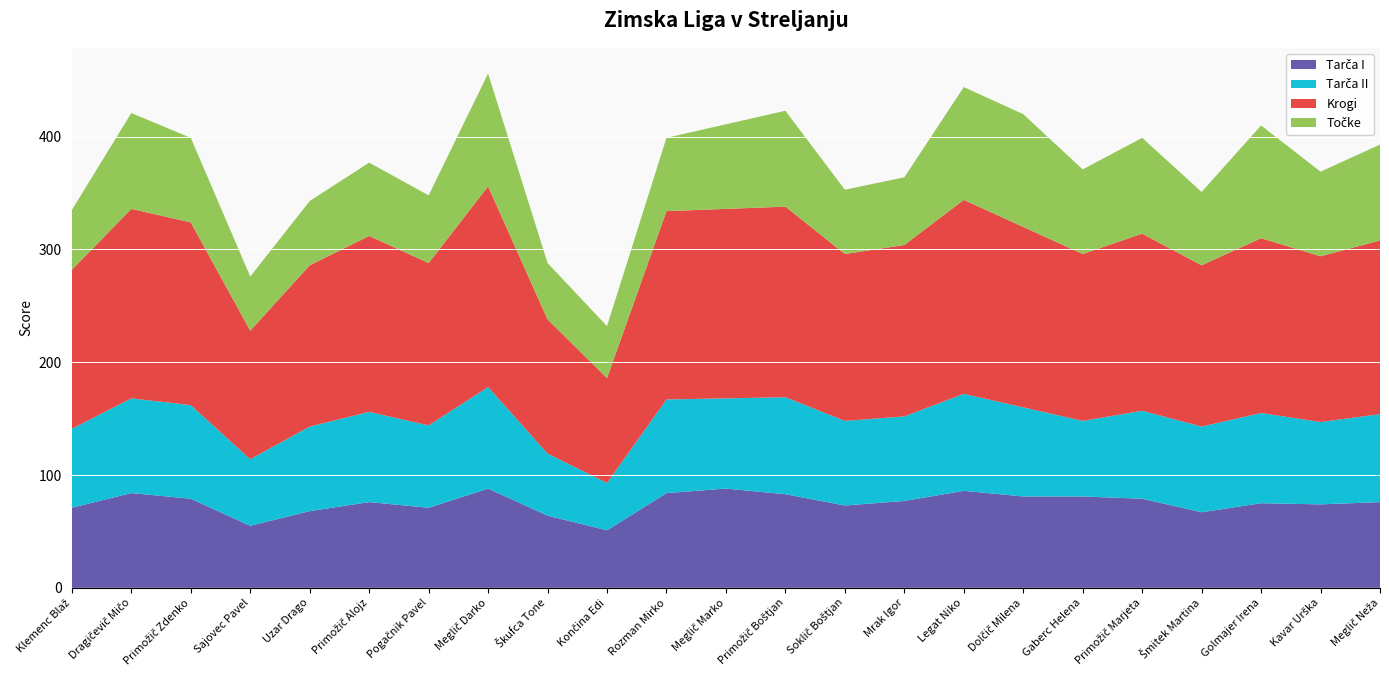

Reading right to left, what are all the values shown in this chart?

Tarča I: 76	74	75	67	79	81	81	86	77	73	83	88	84	51	64	88	71	76	68	55	79	84	71
Tarča II: 78	73	80	76	78	67	79	86	75	75	86	80	83	42	55	90	73	80	75	59	83	84	70
Krogi: 154	147	155	143	157	148	160	172	152	148	169	168	167	93	119	178	144	156	143	114	162	168	141
Točke: 85	75	100	65	85	75	100	100	60	57	85	75	65	46	50	100	60	65	57	48	75	85	53